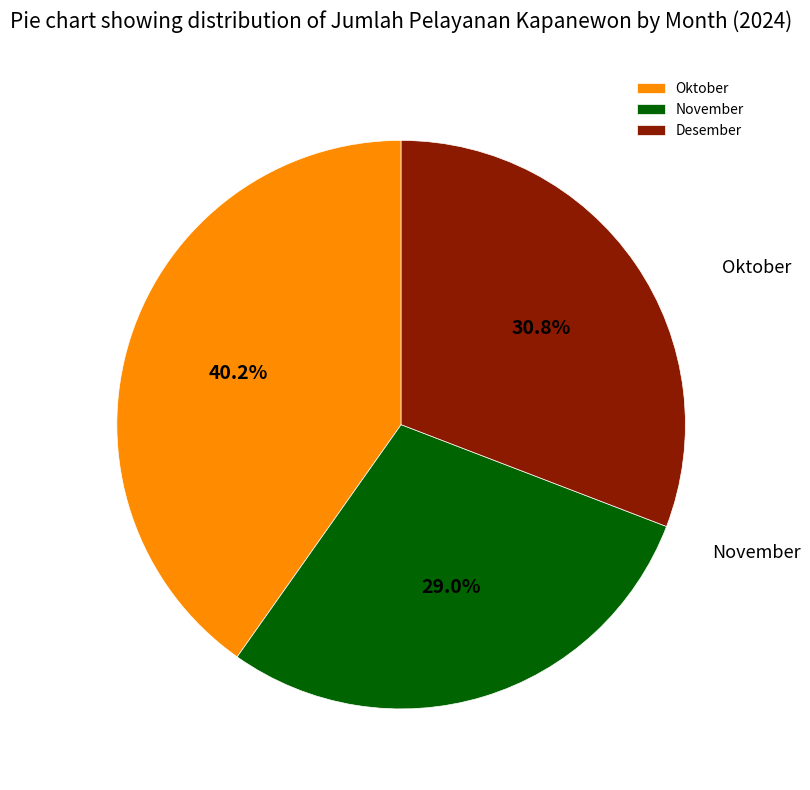

To the nearest percent, what portion does Oktober represent?

40%